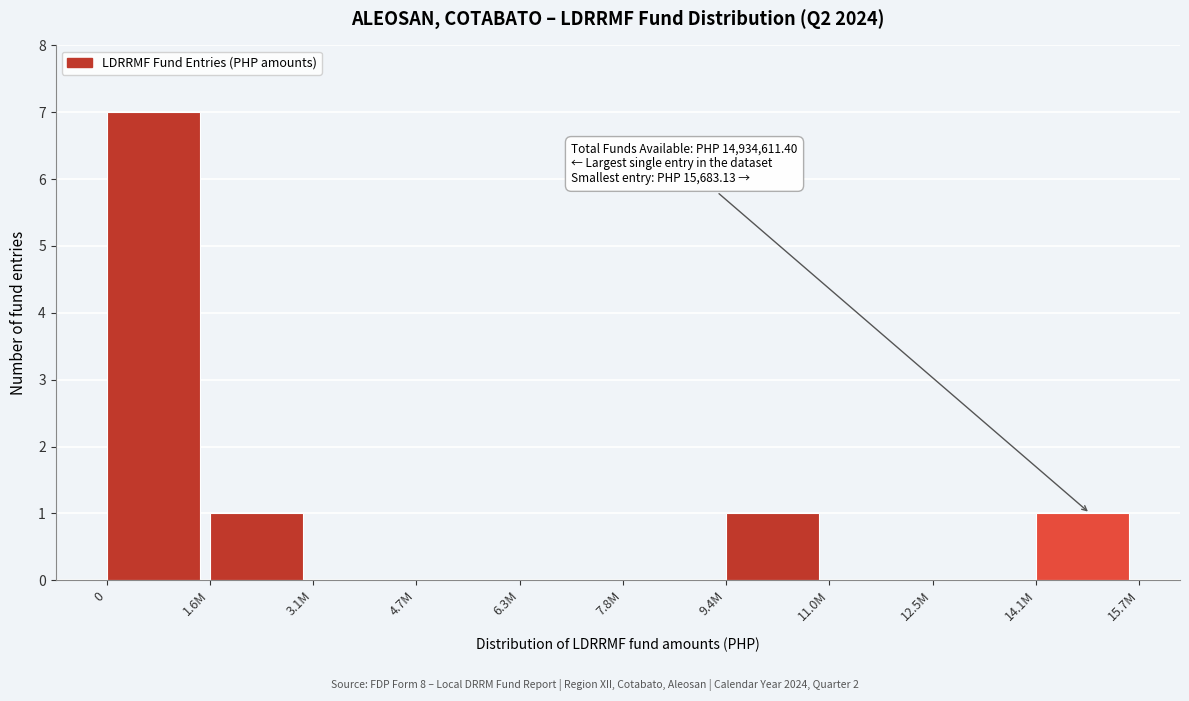

Reading left to right, extract all data points from this chart.

0=7	1.6M=1	3.1M=0	4.7M=0	6.3M=0	7.8M=0	9.4M=1	11.0M=0	12.5M=0	14.1M=1